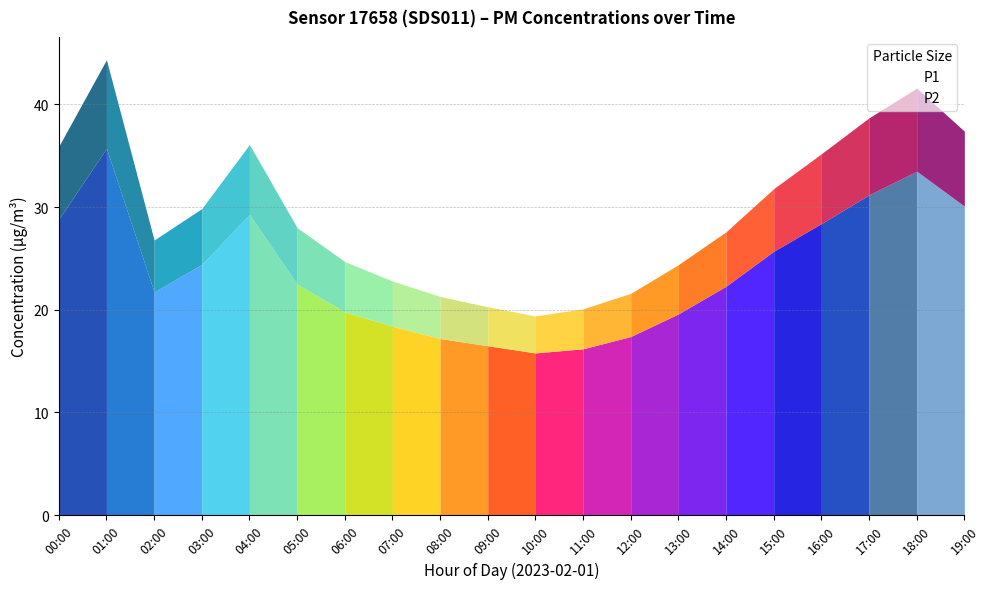

What is the difference between the maximum and minimum values in the P2 series?

5.0